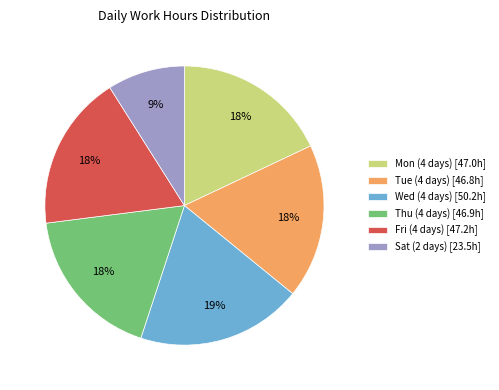

To the nearest percent, what is the average slice percentage?

17%